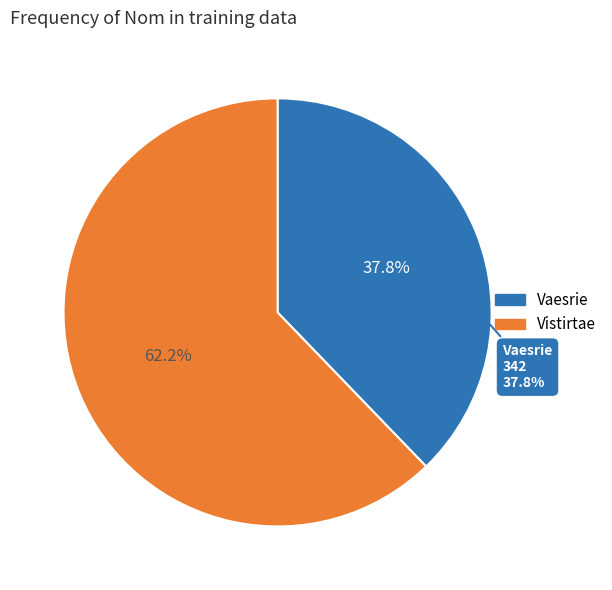

What percentage is the Vaesrie slice, to the nearest percent?

38%